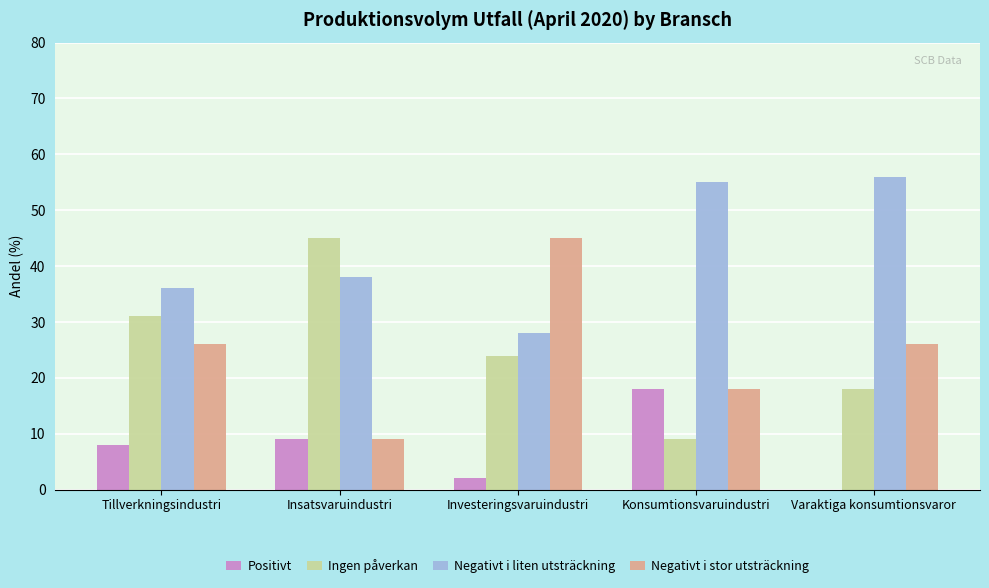

True or false: Negativt i stor utsträckning has a value of 2 at Insatsvaruindustri.

False